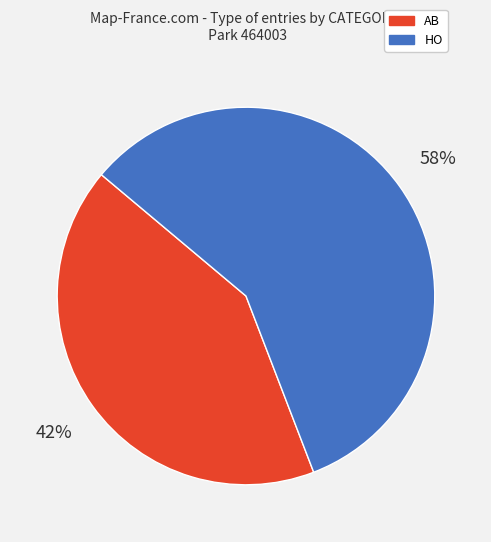

To the nearest percent, what is the average slice percentage?

50%